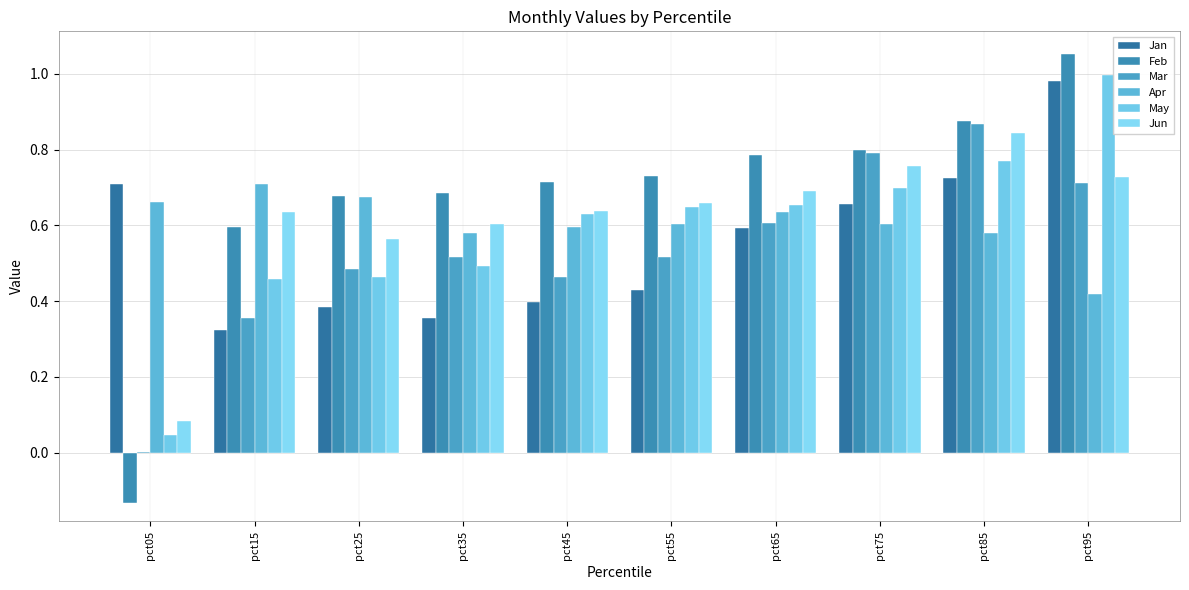

What is the highest value of the Jun series?

0.8